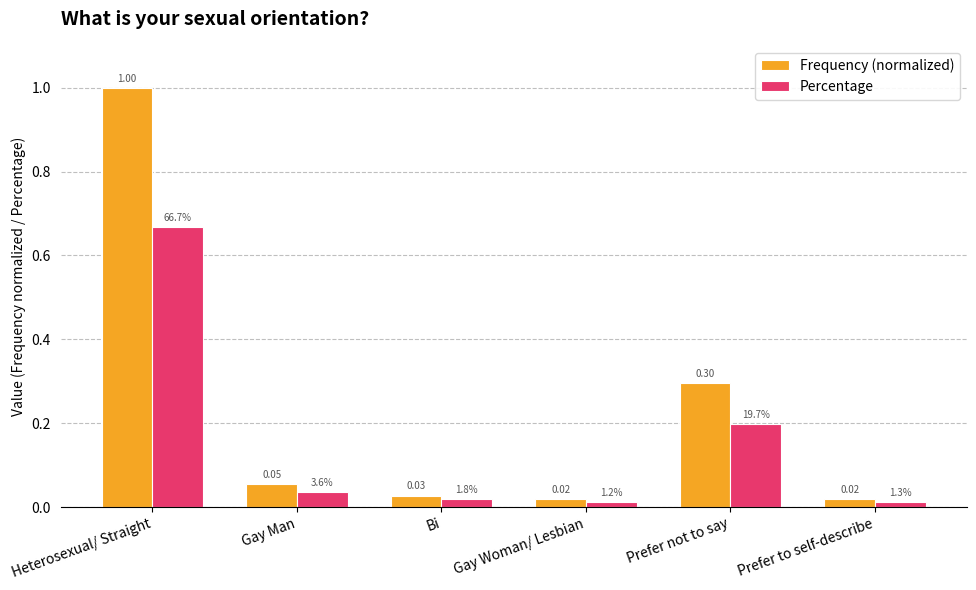

Rank the series at Prefer to self-describe from lowest to highest value.

Percentage, Frequency (normalized)